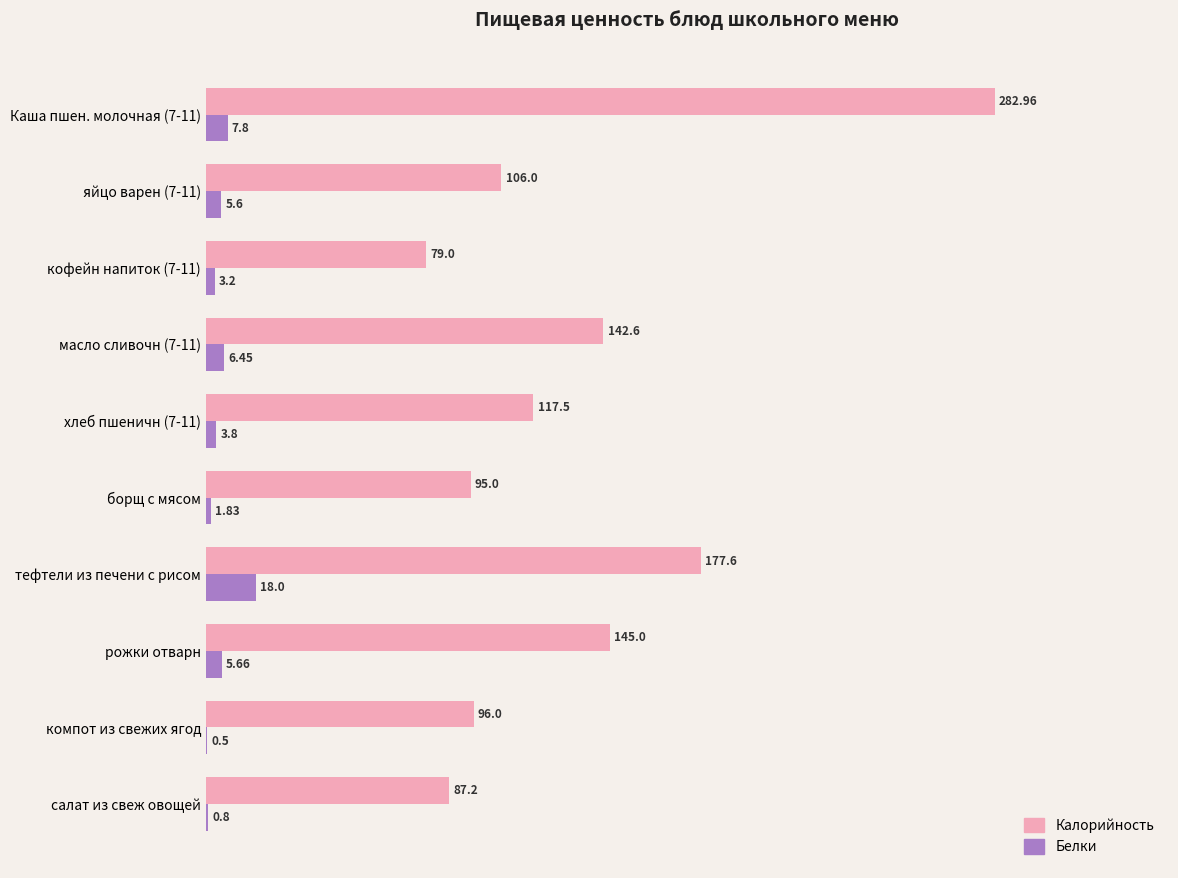

Where is Калорийность nearest to the value 180?

тефтели из печени с рисом